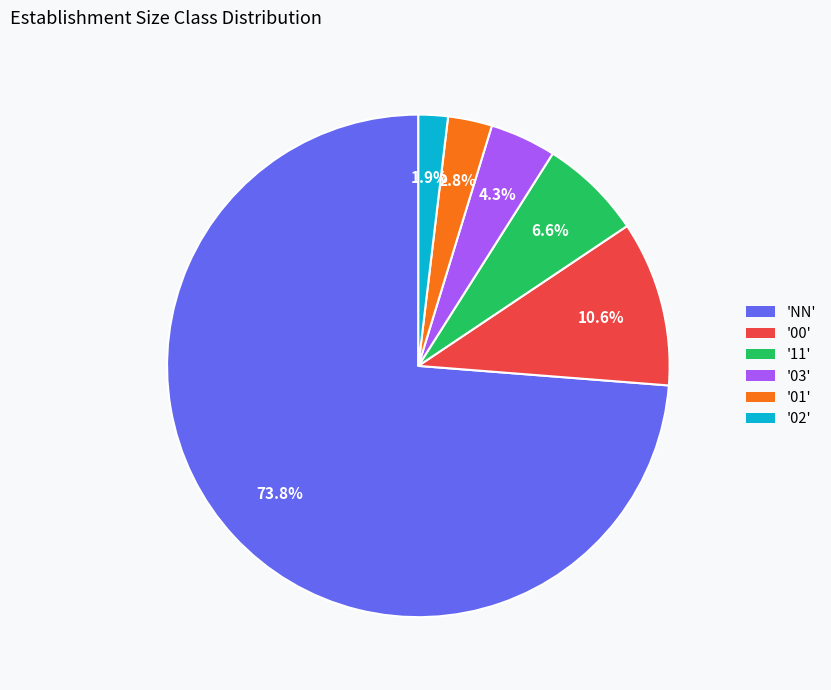

Between '03' and '11', which is larger?

'11'